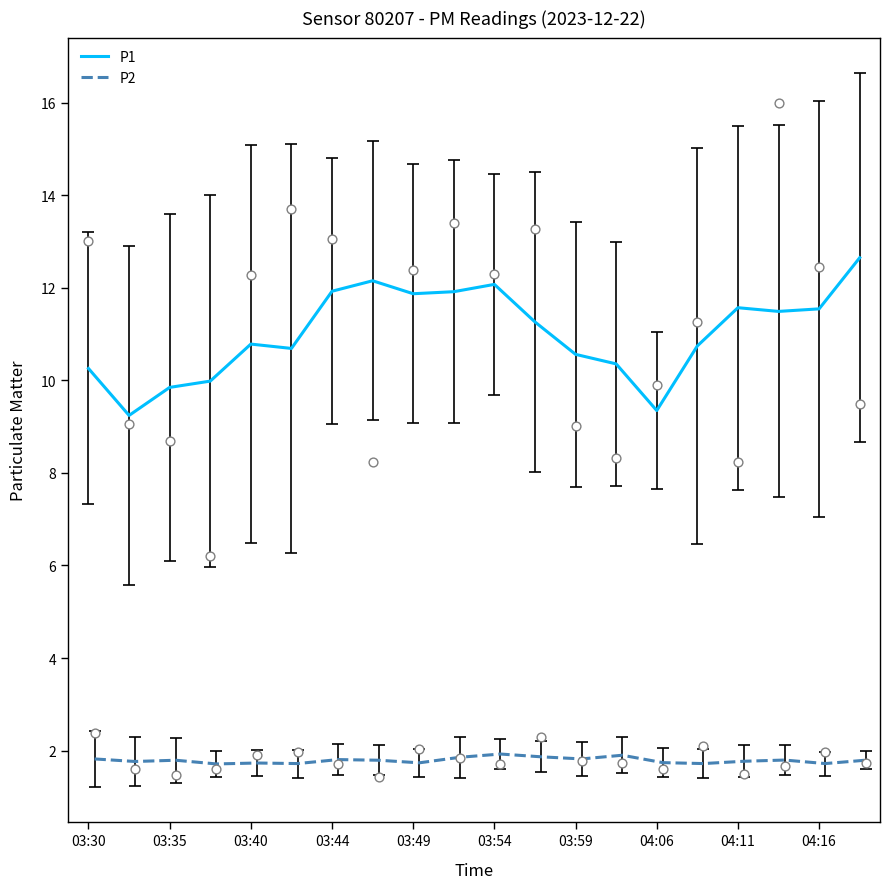

Which series contains the highest Y value?

P1